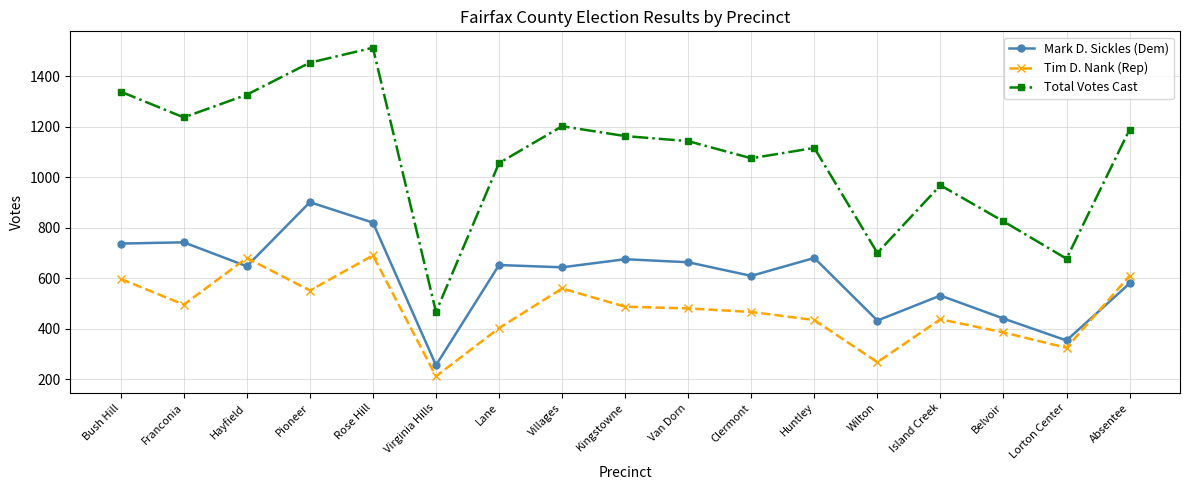

The Tim D. Nank (Rep) series shows 1140 at Rose Hill. True or false?

False